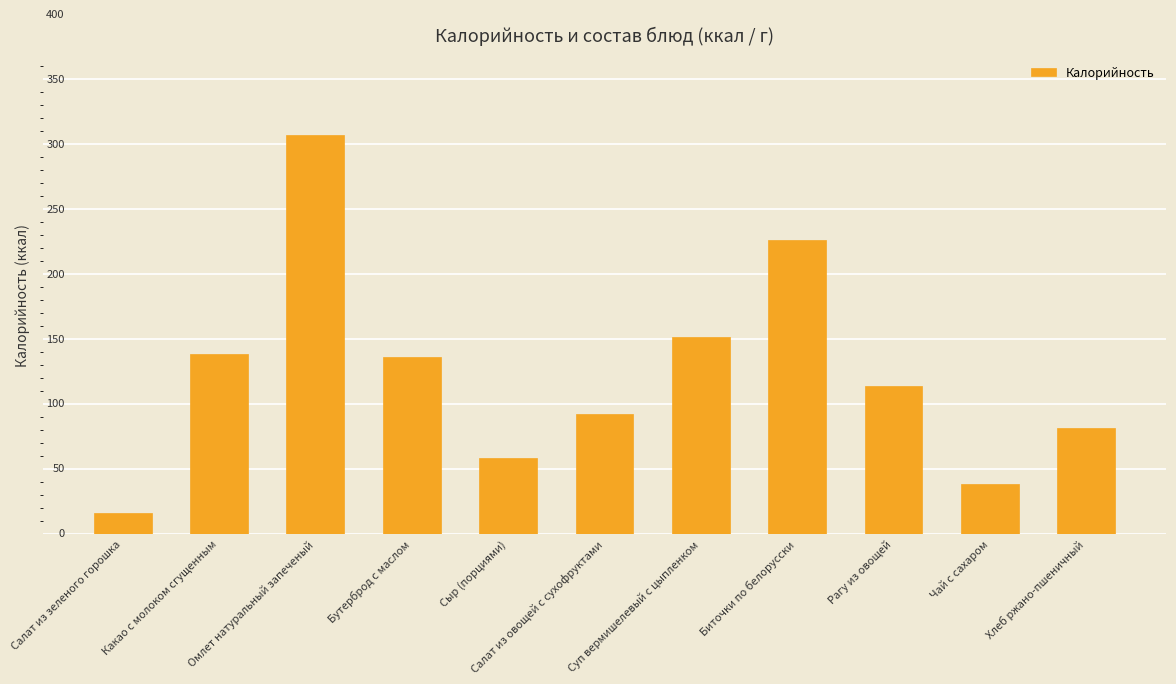

Are the bars horizontal?

No